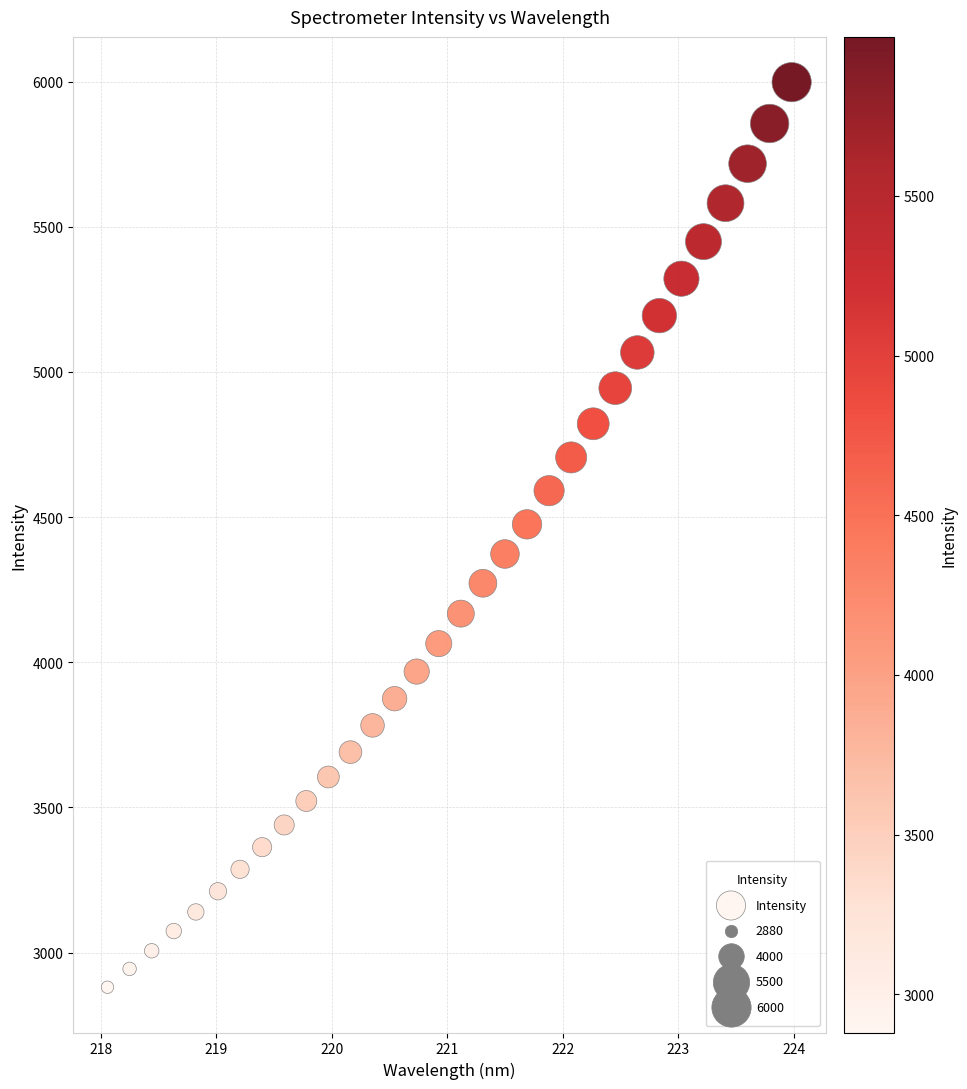

What is the range of X values (max minus min)?

5.9